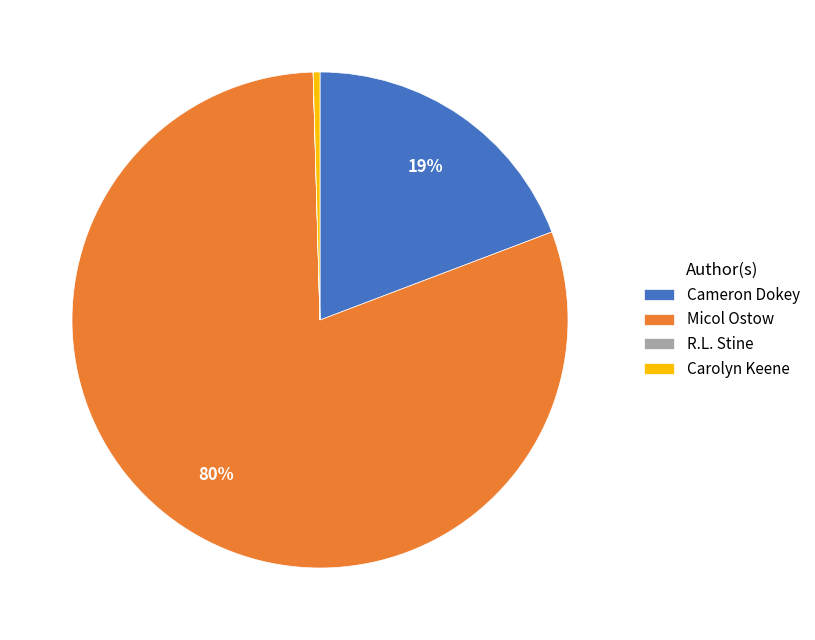

Which has a higher value, Cameron Dokey or Micol Ostow?

Micol Ostow